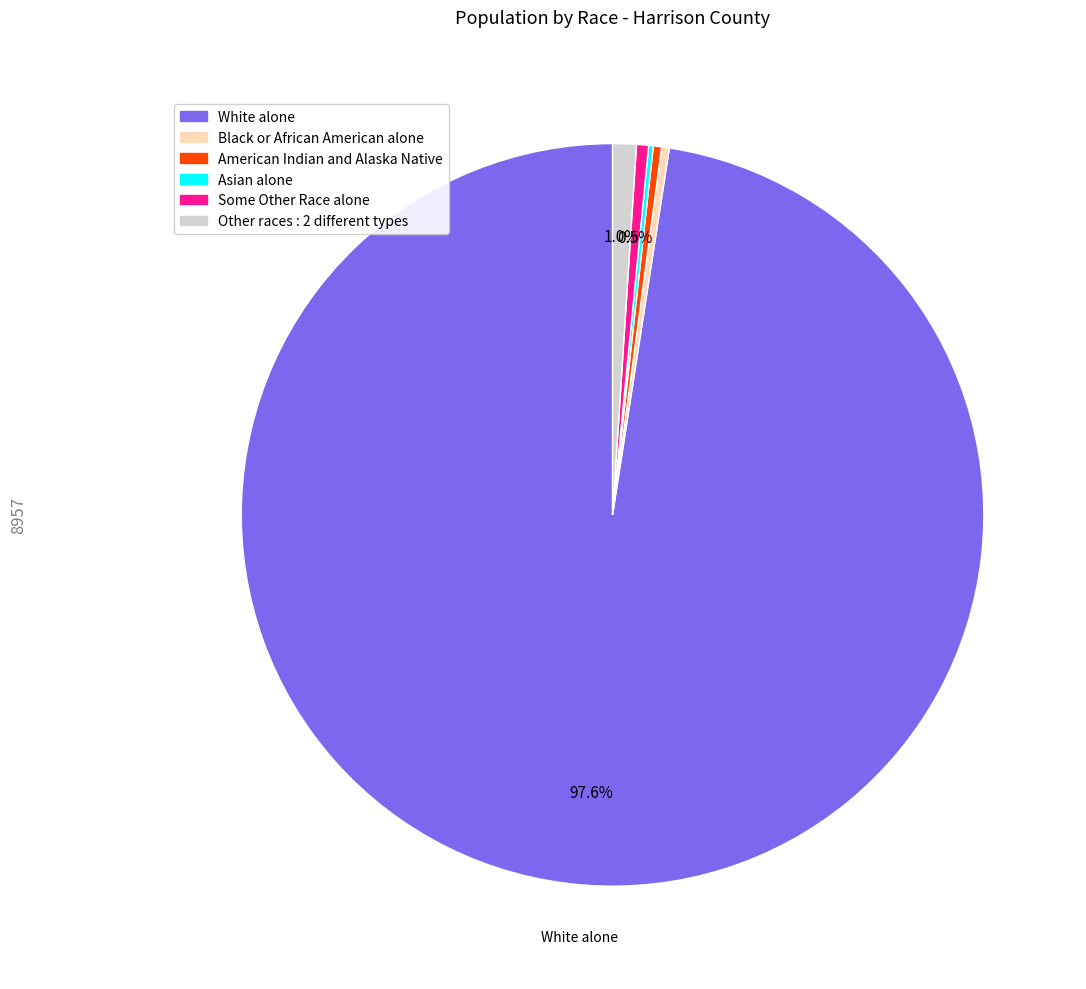

Is there a majority slice in this chart?

Yes